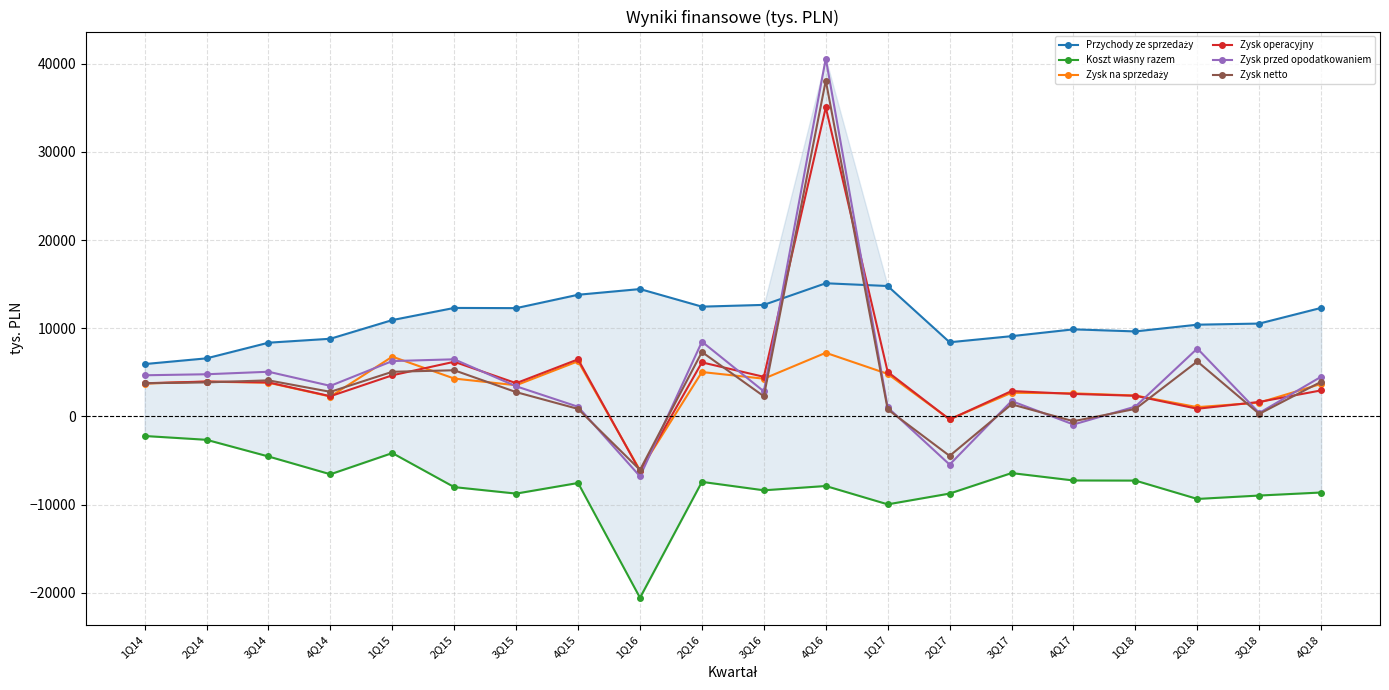

True or false: Zysk netto has a value of 3422.2 at 2Q18.

False